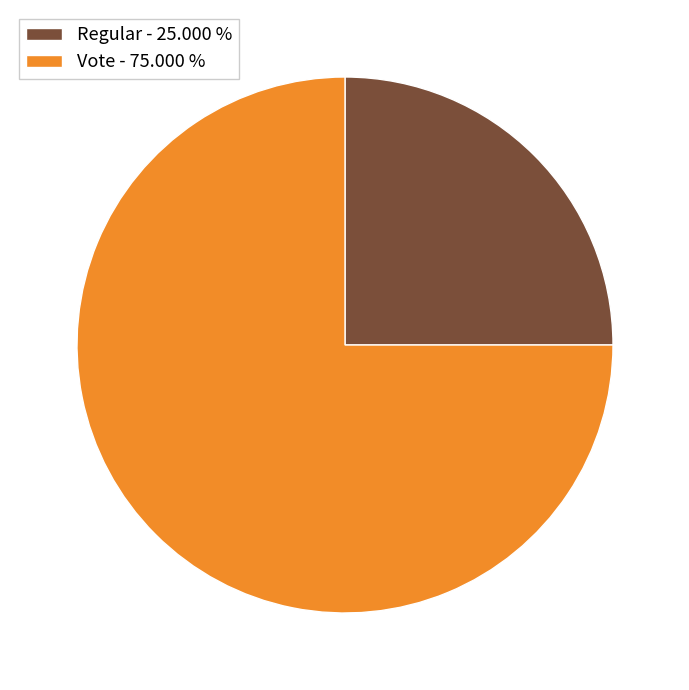

Do Vote - 75.000 % and Regular - 25.000 % together represent more than half of the pie?

Yes